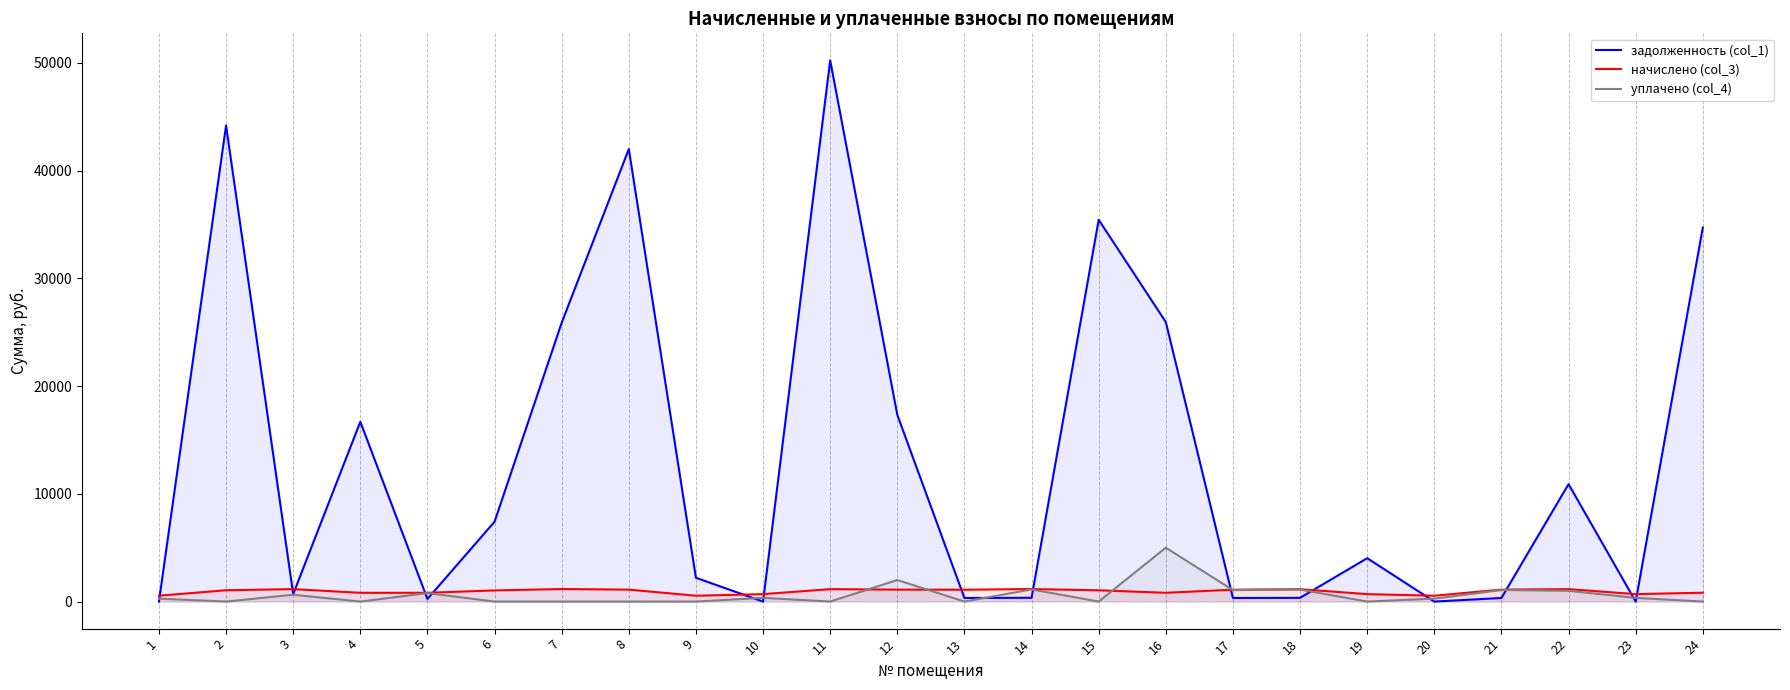

Between 14 and 5, which is larger?

14